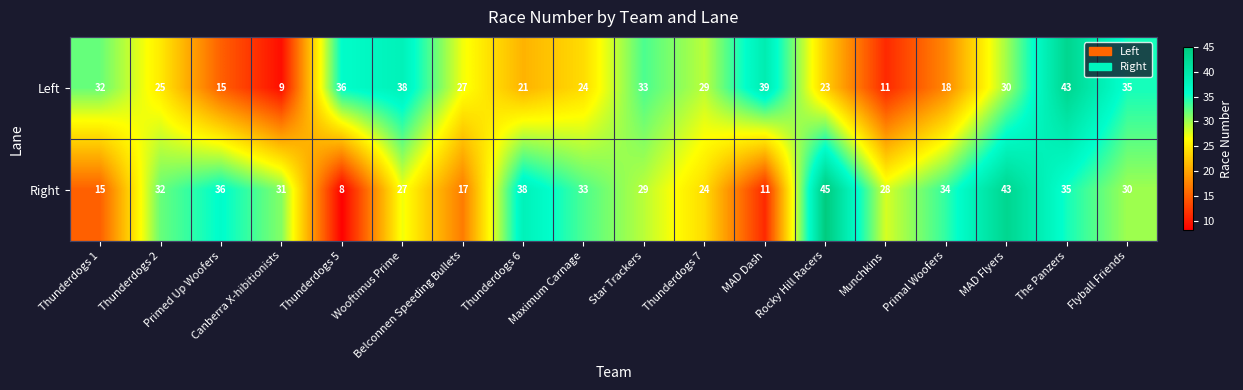

What is the average value of the Right series?

29